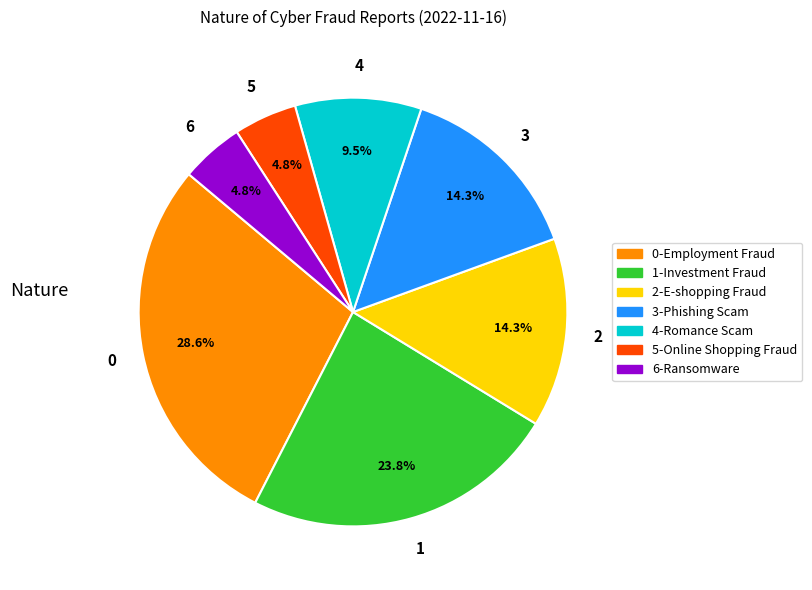

Is there any slice that represents more than half of the pie?

No